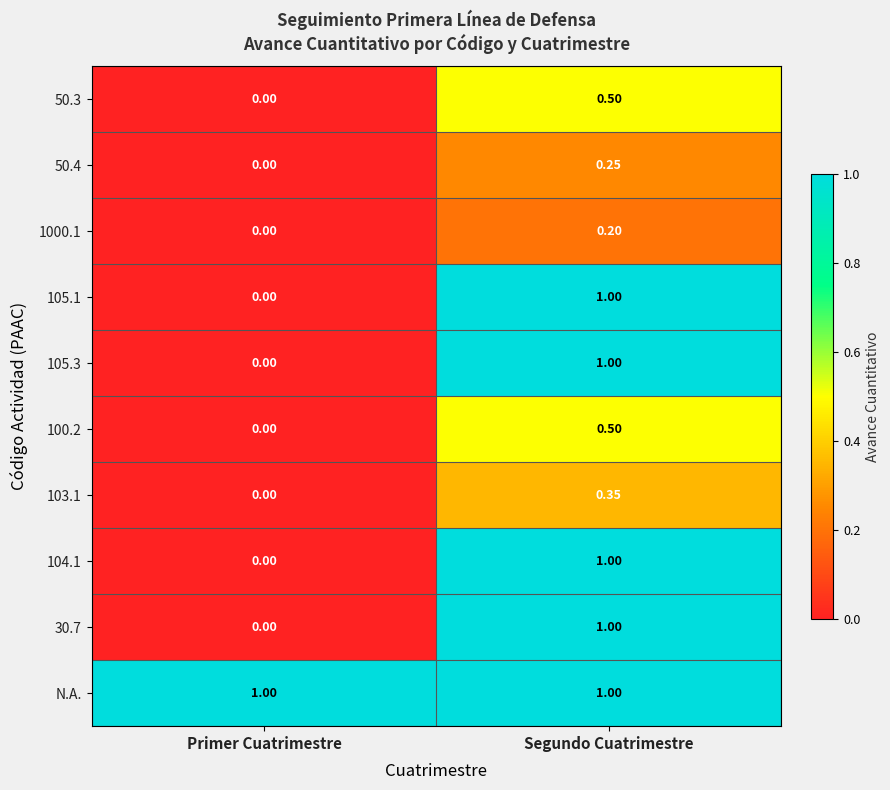

Which series has the largest total across all categories?

N.A.